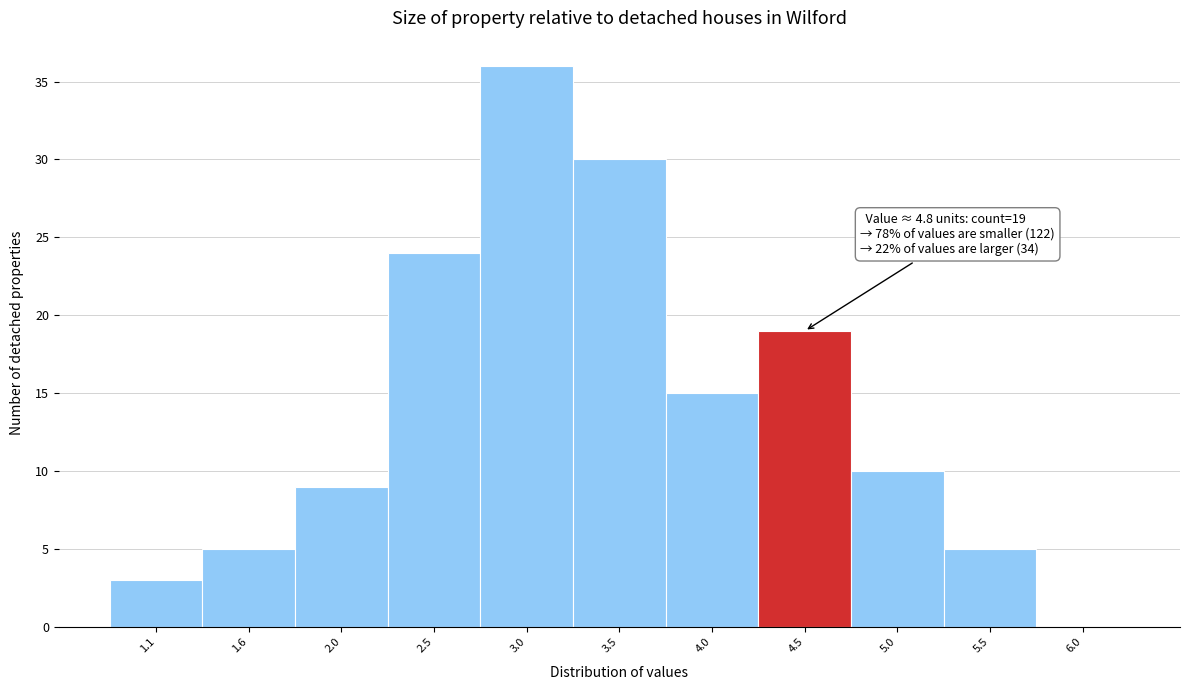

Reading right to left, transcribe all the data shown in this chart.

6.0=0	5.5=5	5.0=10	4.5=19	4.0=15	3.5=30	3.0=36	2.5=24	2.0=9	1.6=5	1.1=3